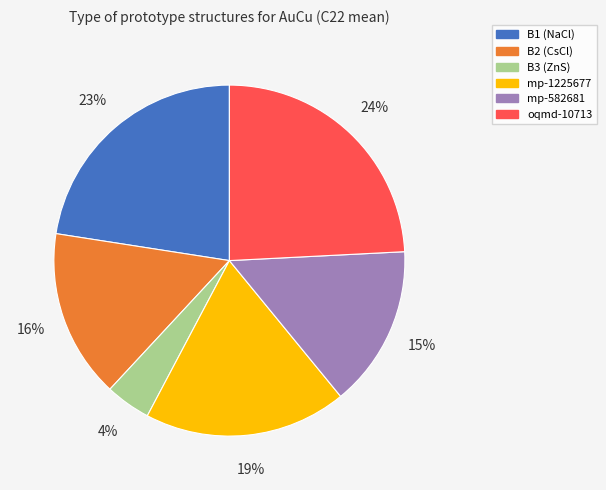

To the nearest percent, what is the difference between the largest and smallest slice percentages?

20%